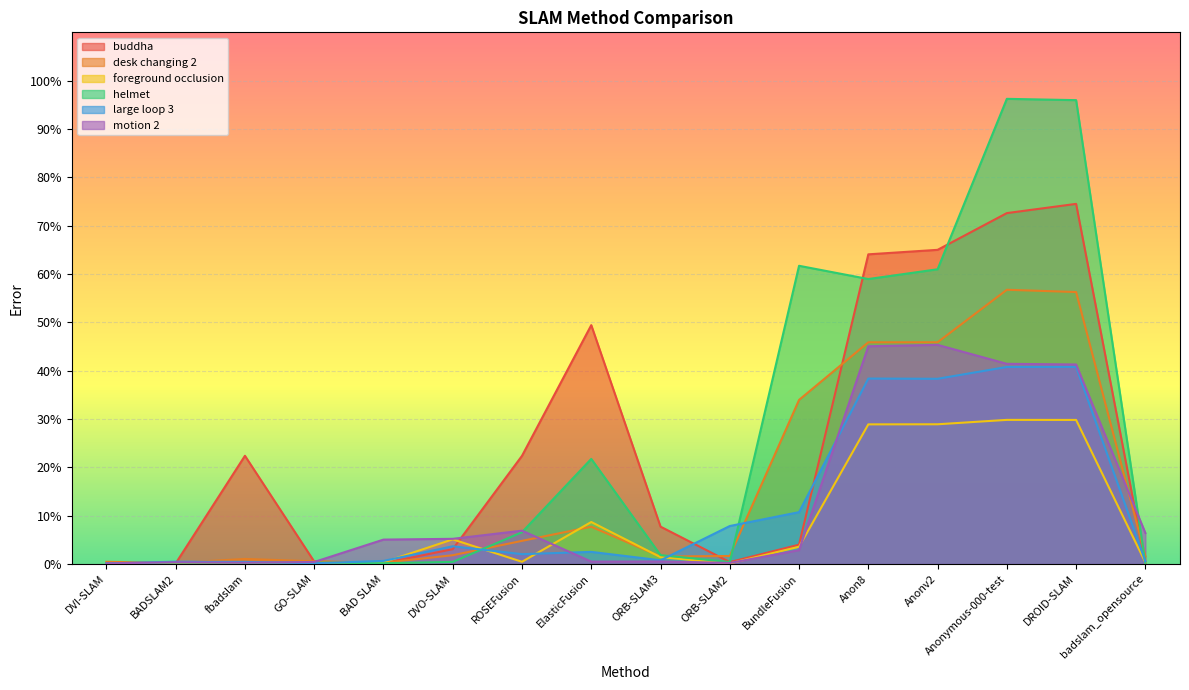

How many lines are shown in the chart?

6